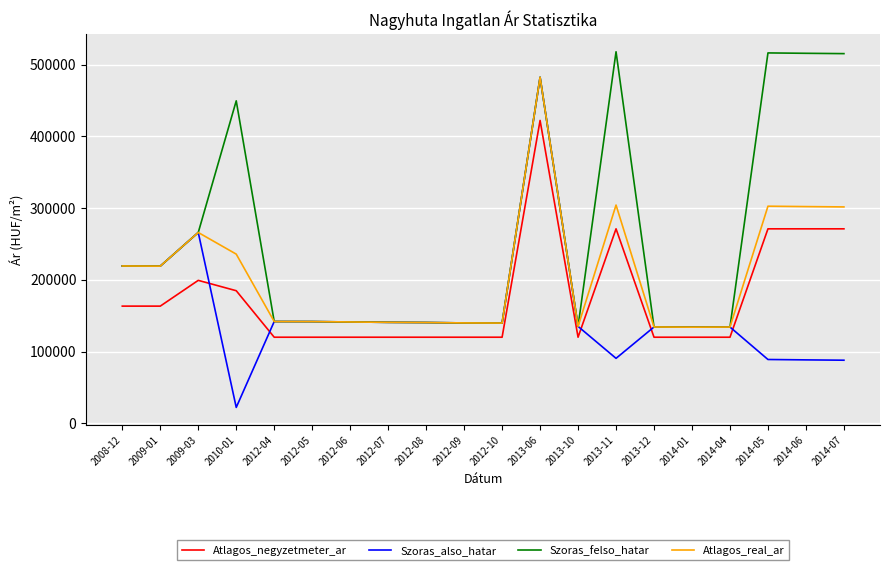

Is it true that Szoras_also_hatar equals 34486 at 2013-12?

False